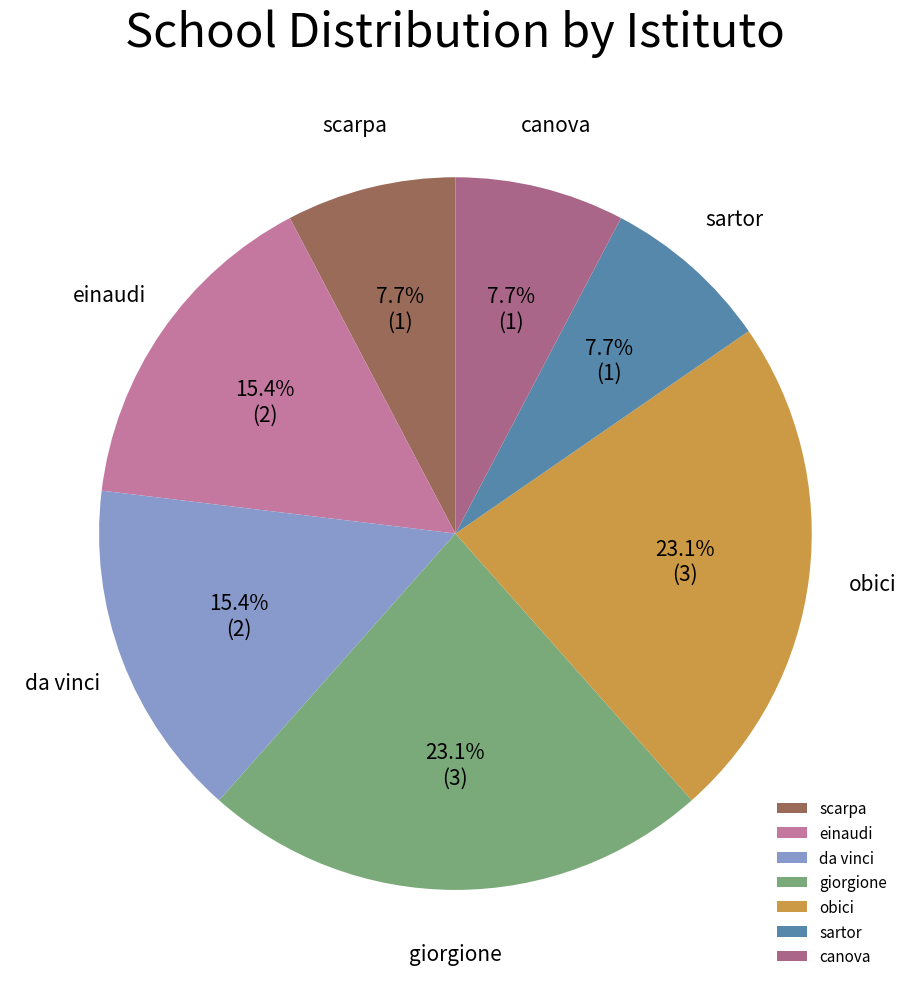

True or false: giorgione accounts for 23% of the total.

True